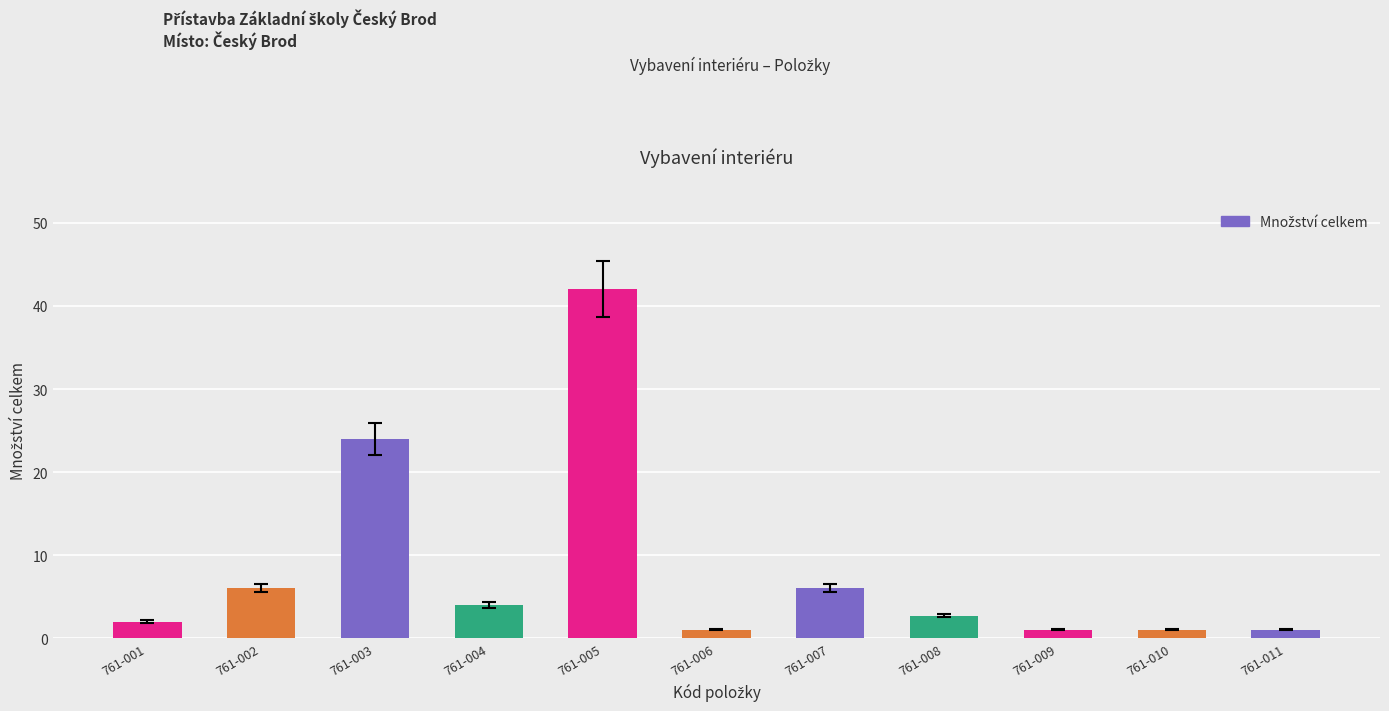

How many bars are there in total?

11